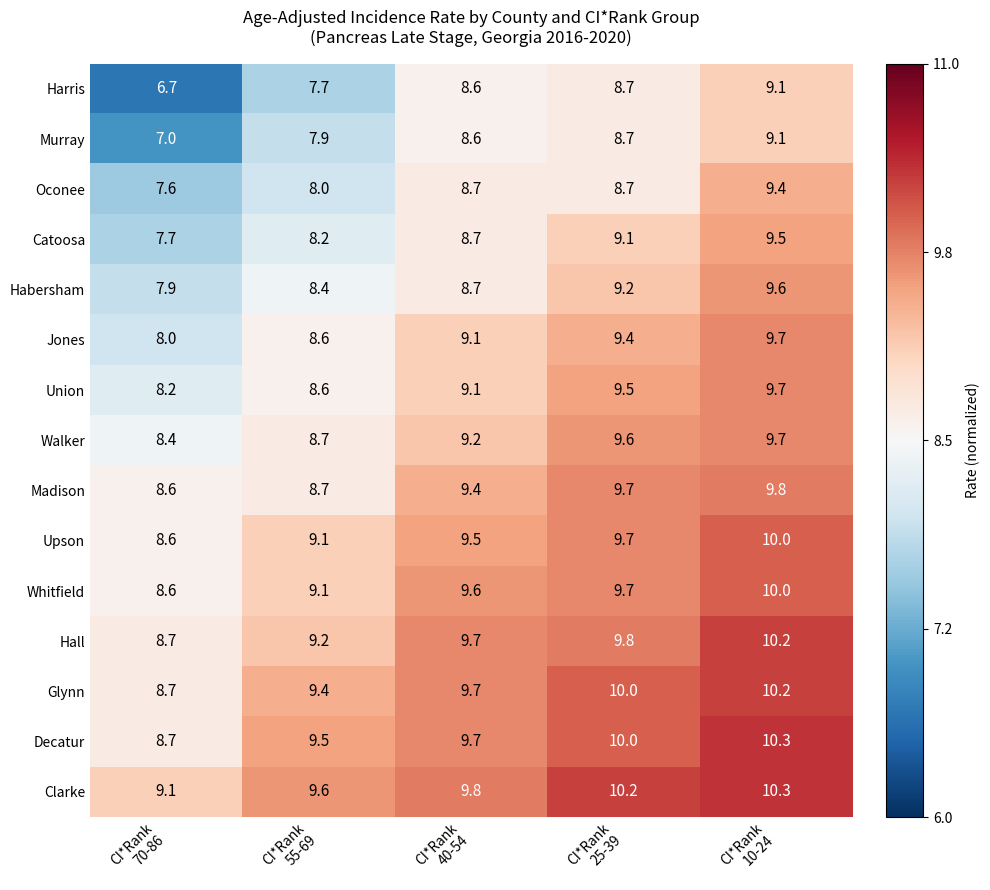

What is the difference between the maximum and minimum values in the Whitfield series?

1.4